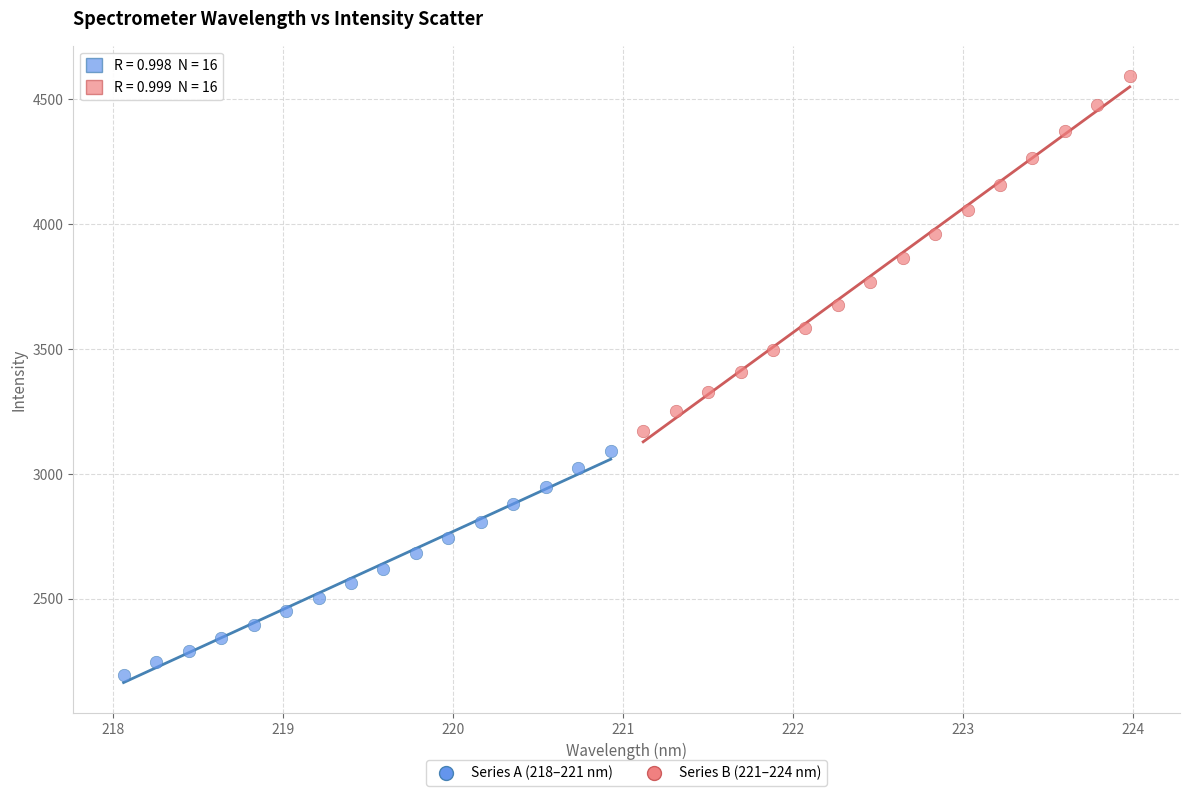

Which series reaches the minimum Y coordinate?

Series A (218–221 nm)